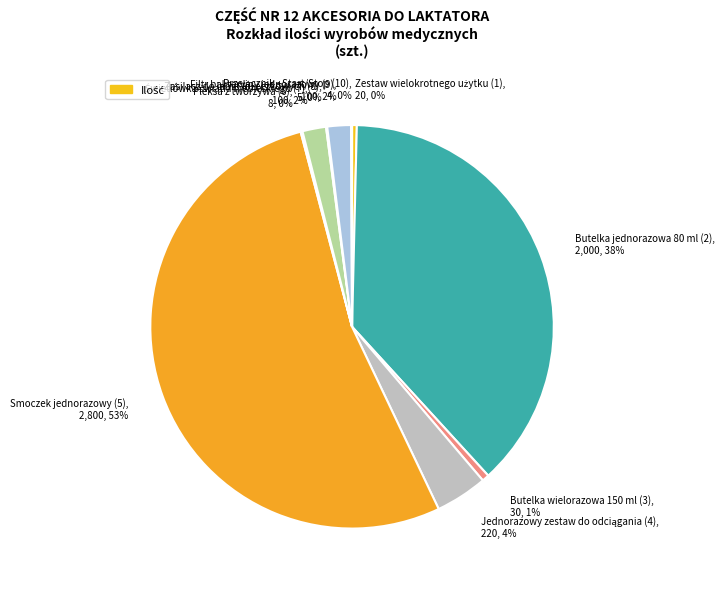

To the nearest percent, what is the difference between the largest and smallest slice percentages?

53%